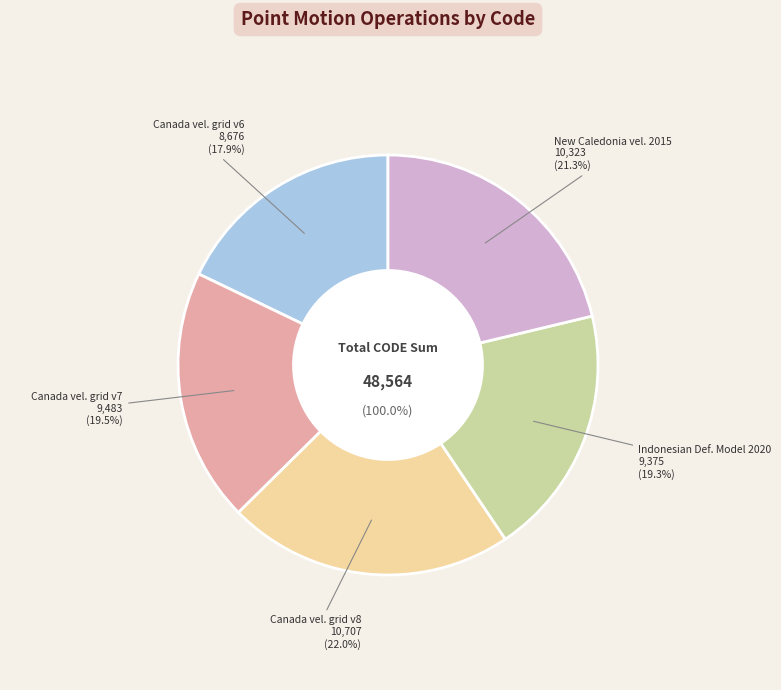

To the nearest percent, what is the average slice percentage?

20%